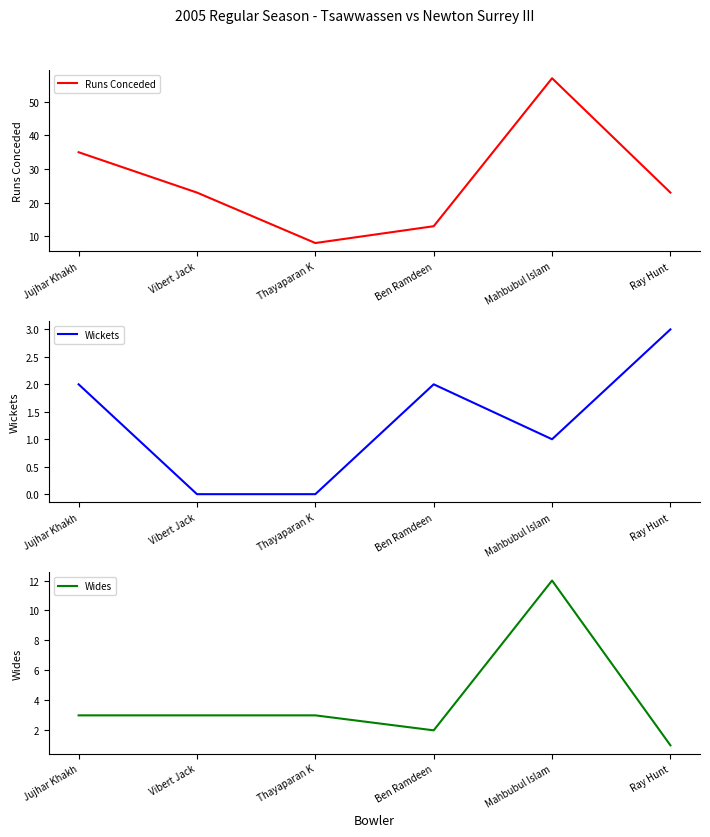

The value of Wickets at Ray Hunt is 1. True or false?

False